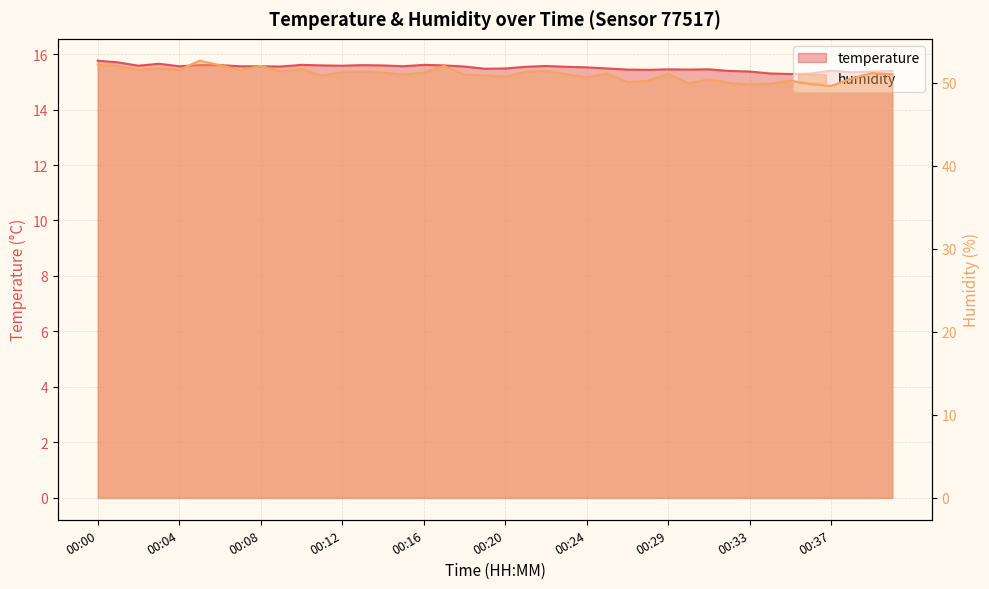

In humidity, how many points are lower than both neighbors (excluding endpoints)?

12